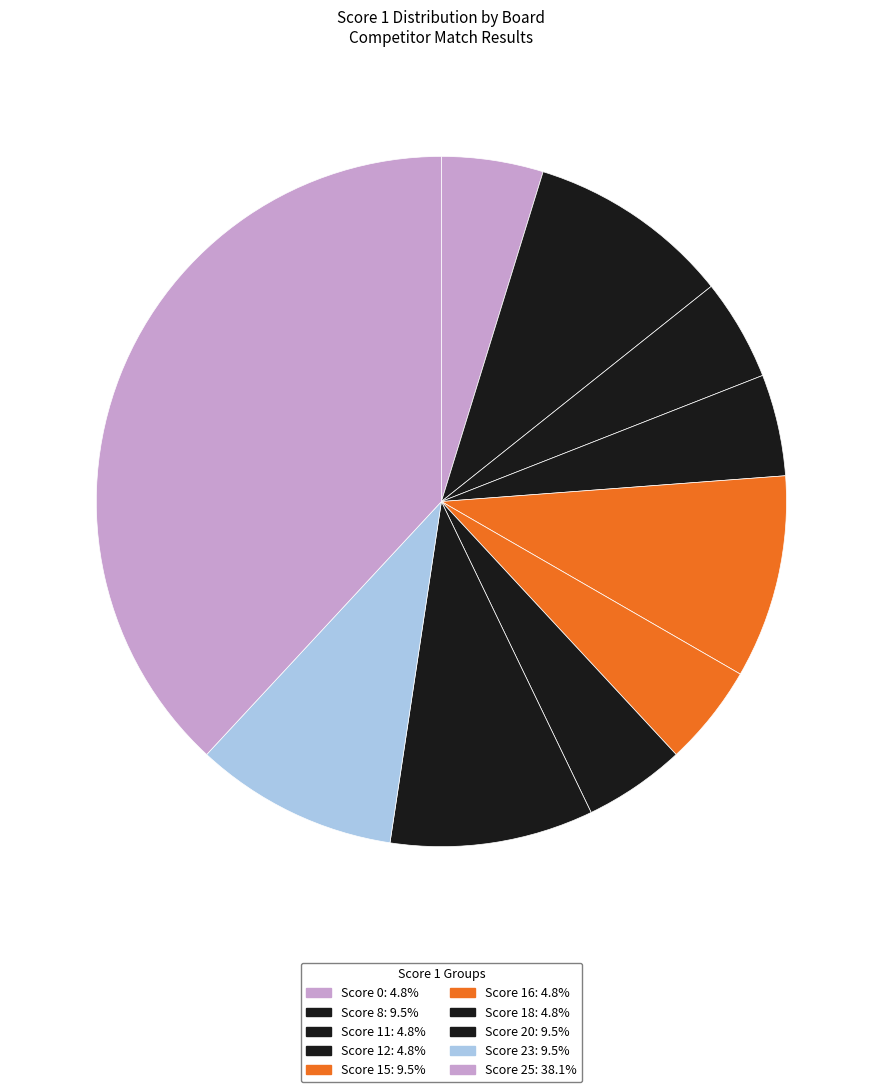

How many segments does this pie chart have?

10